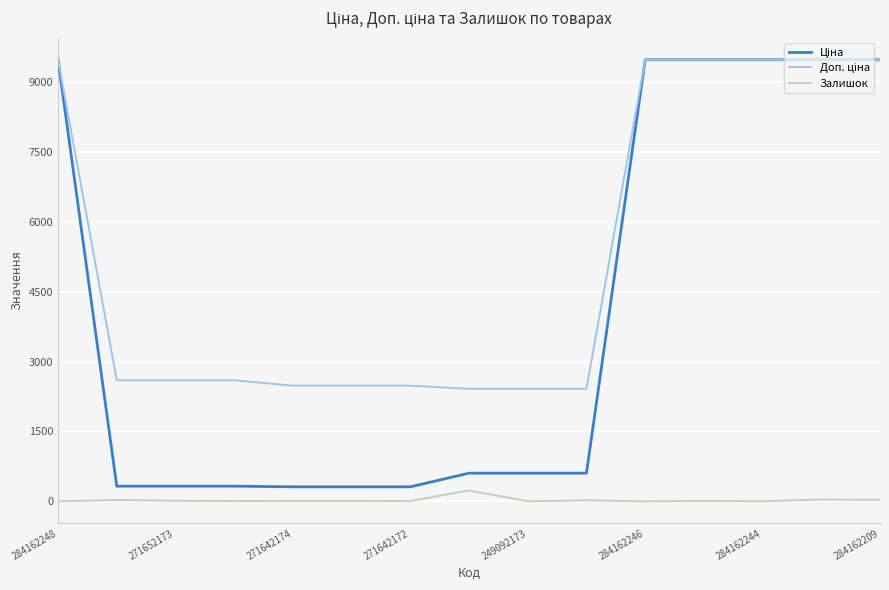

What is the lowest value of the Ціна series?

310.3